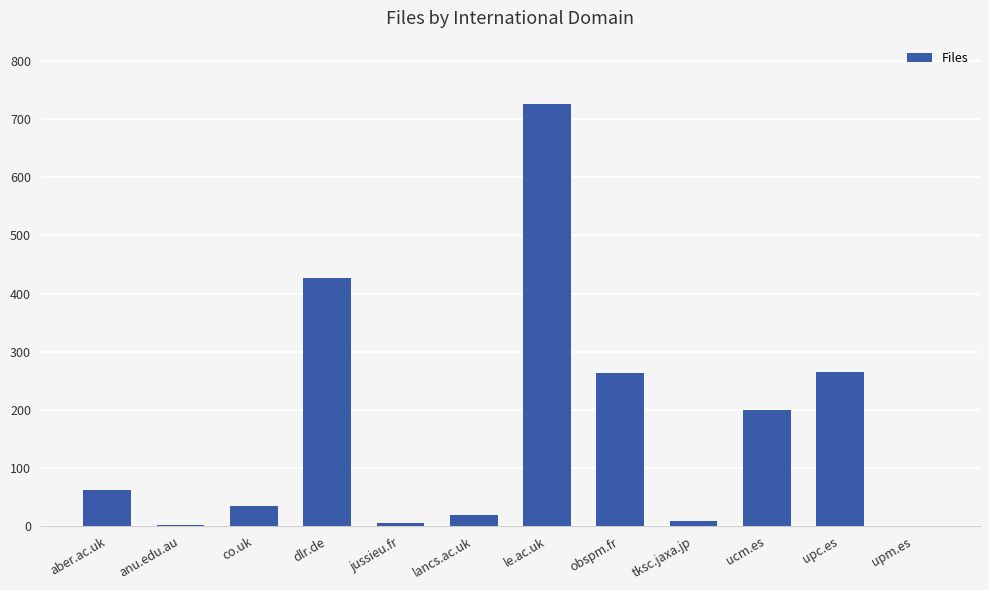

What is the sum of the values at lancs.ac.uk and le.ac.uk?

745